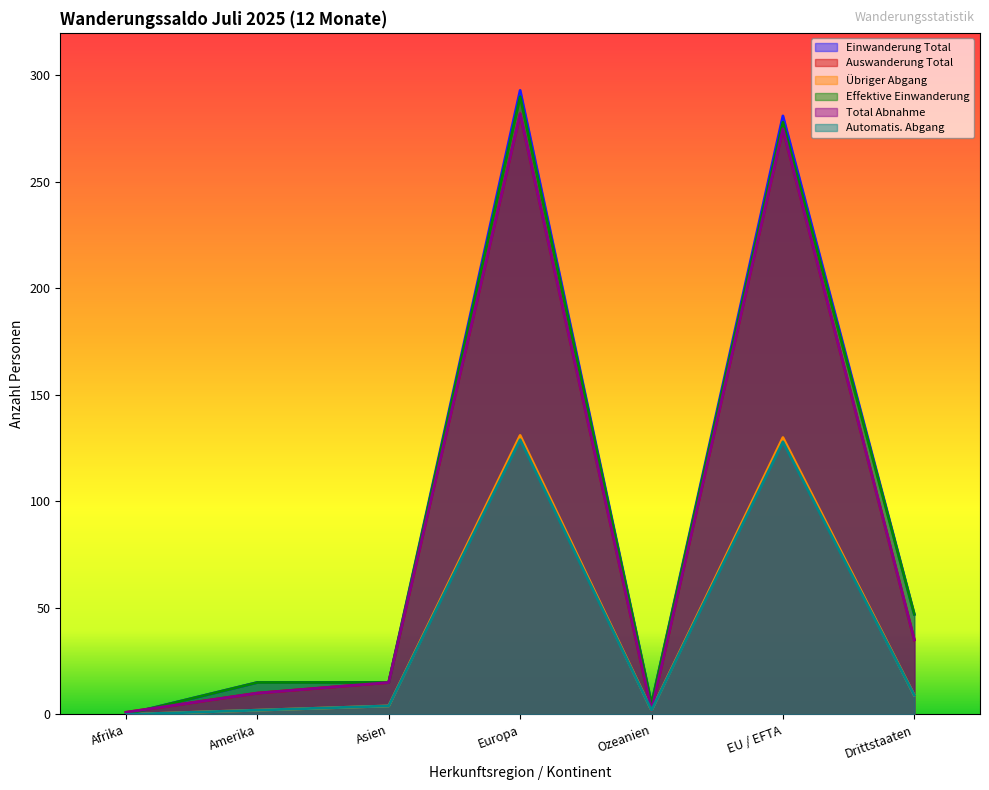

What is the label of the 4th point from the left?

Europa